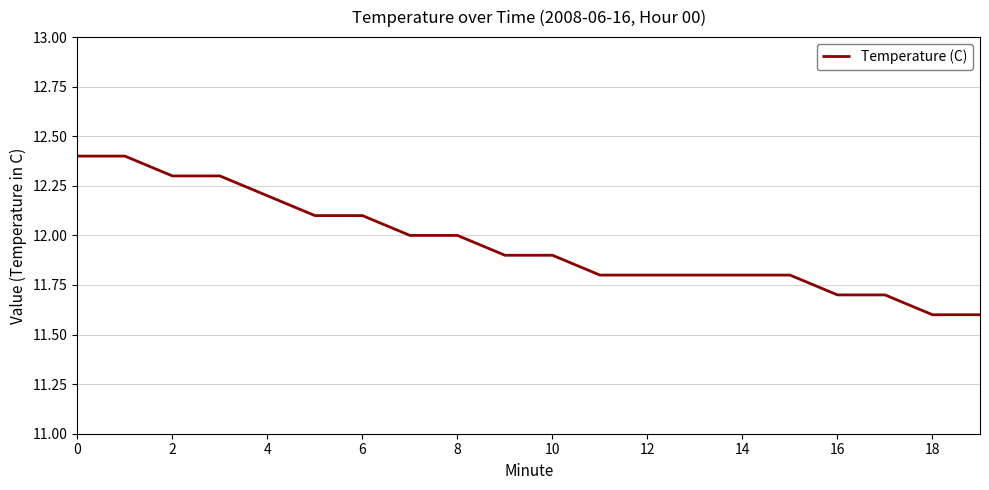

What is the greatest value displayed?

12.4